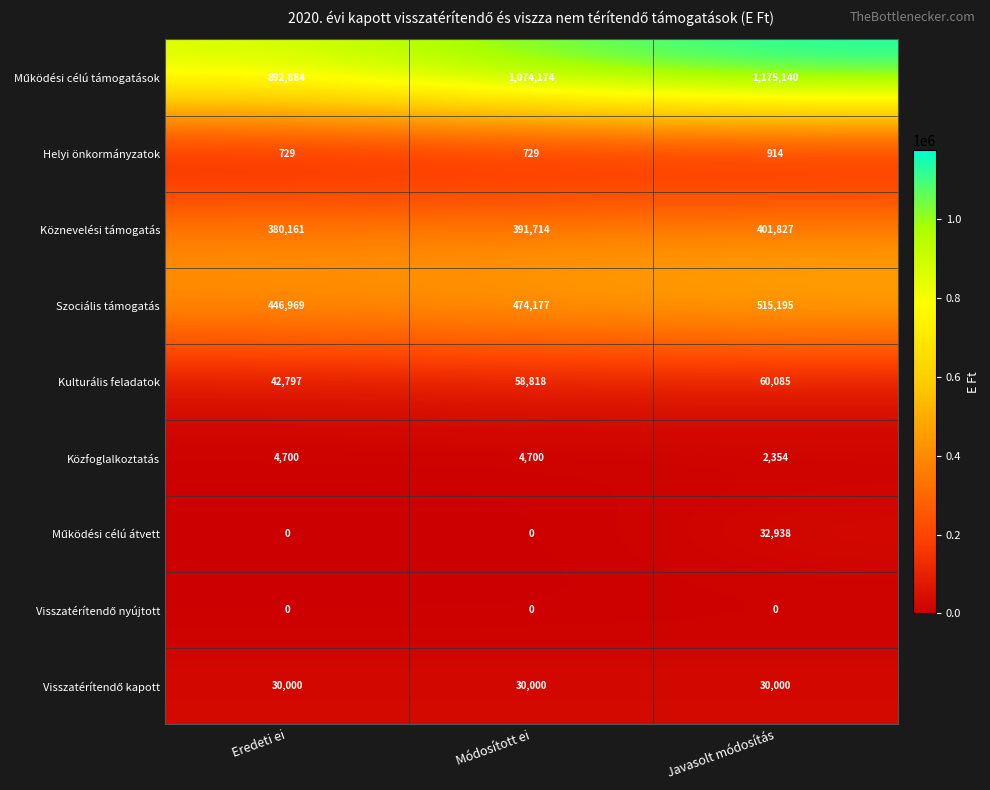

Is it true that Kulturális feladatok equals 23617 at Módosított ei?

False